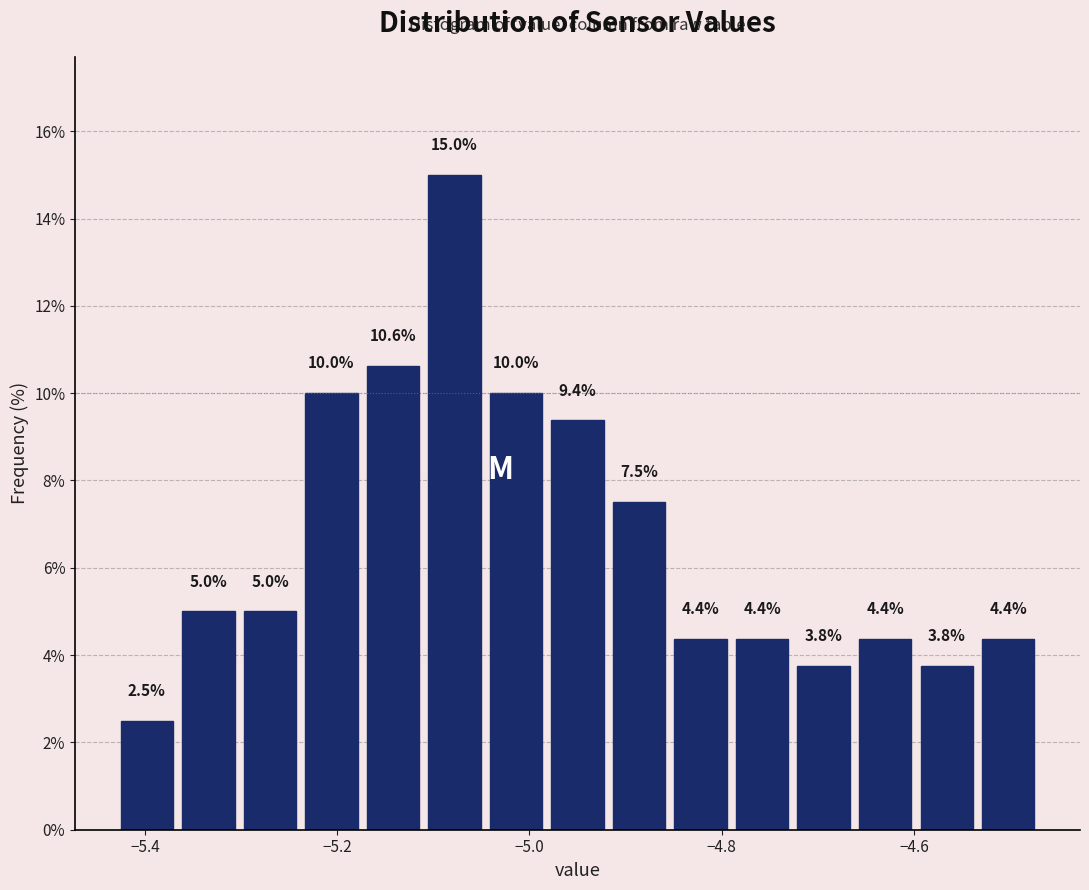

Read against the x-axis, roughly where is the centre of the tallest bar?

-5.08